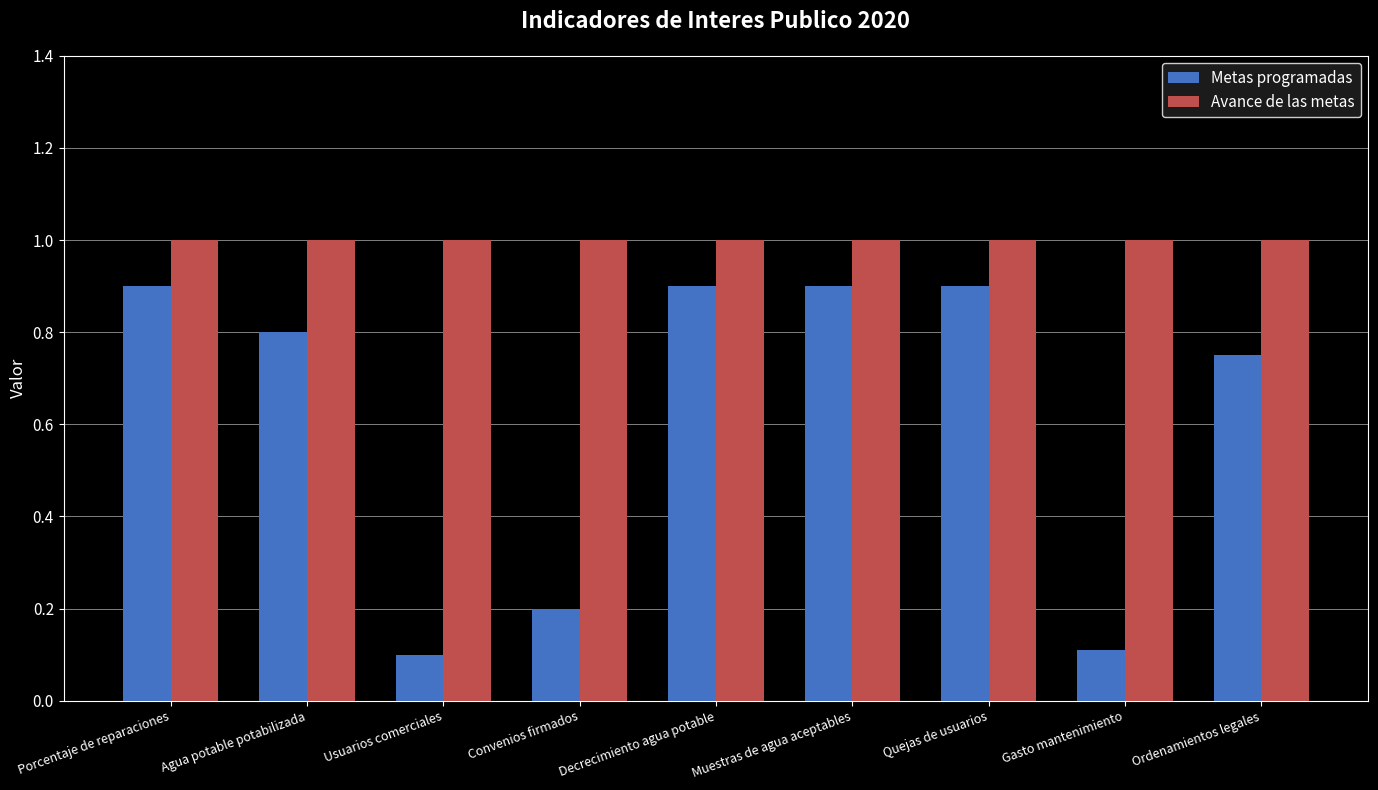

What is the label of the 7th bar from the right?

Usuarios comerciales